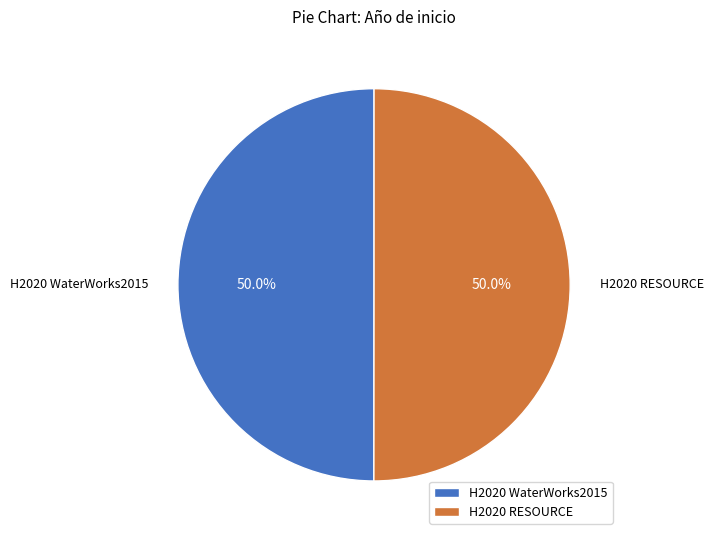

What percentage do H2020 RESOURCE and H2020 WaterWorks2015 together represent?

100.0%